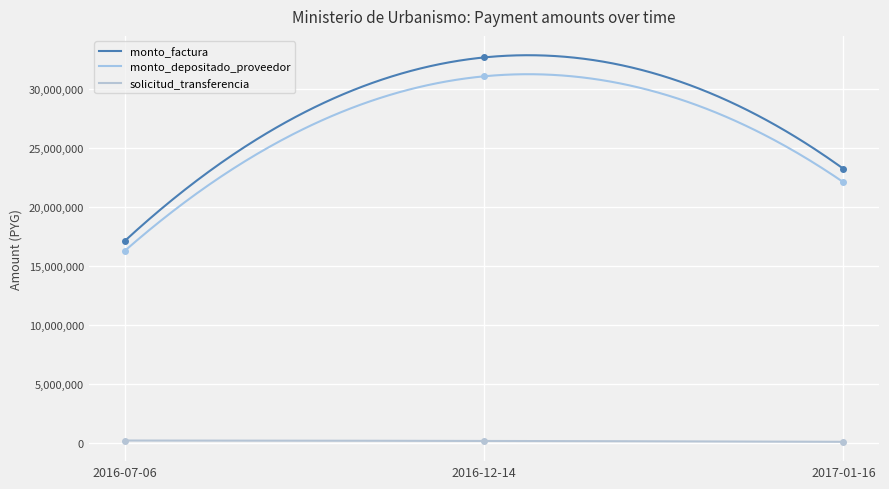

Is the value of solicitud_transferencia at 2017-01-16 greater than the value of monto_depositado_proveedor at 2016-07-06?

No